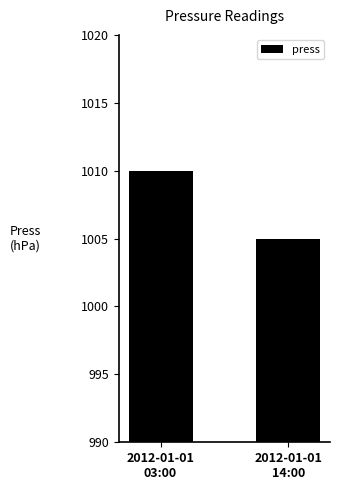

What is the minimum value shown in the chart?

1005